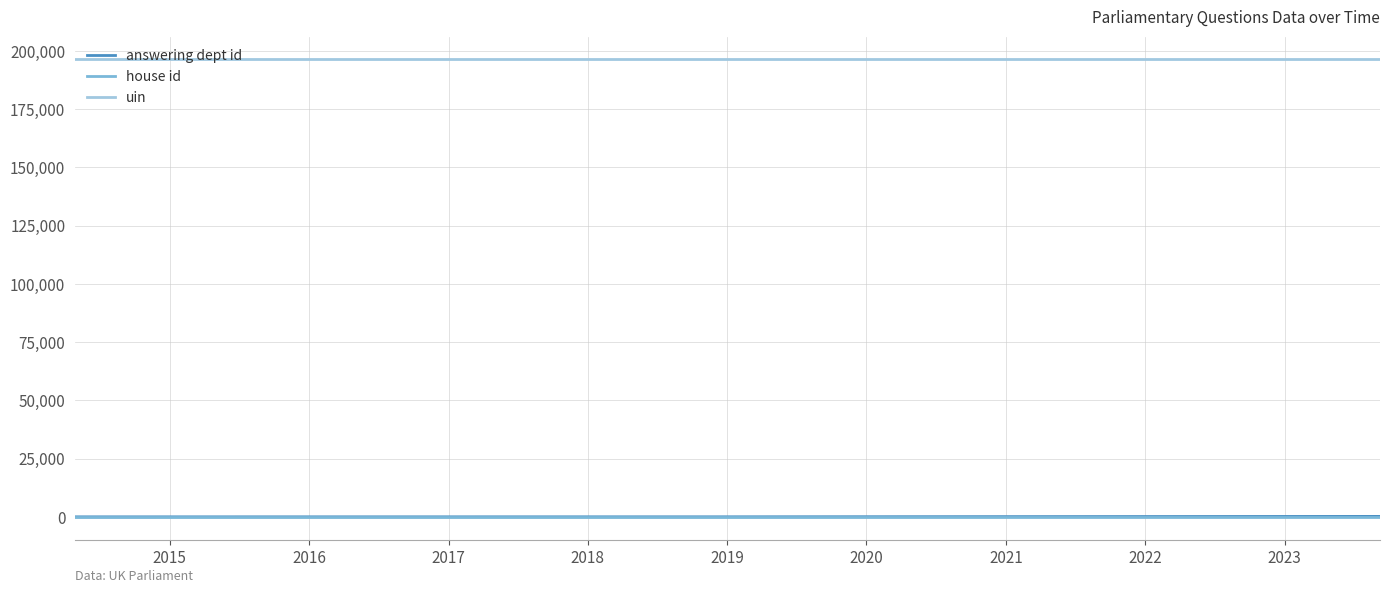

Which series has the largest total across all categories?

uin